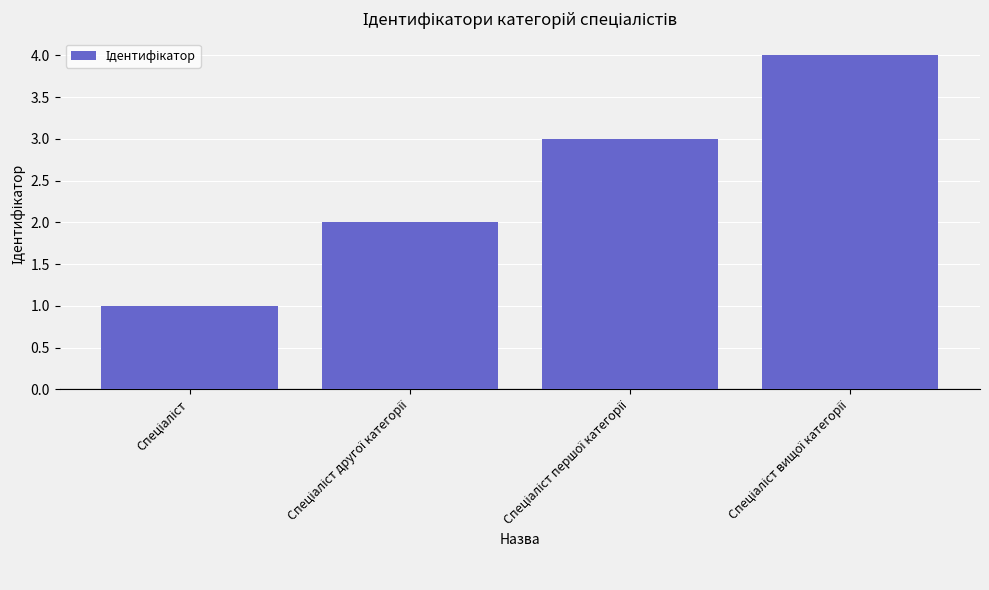

What is the maximum value shown in the chart?

4